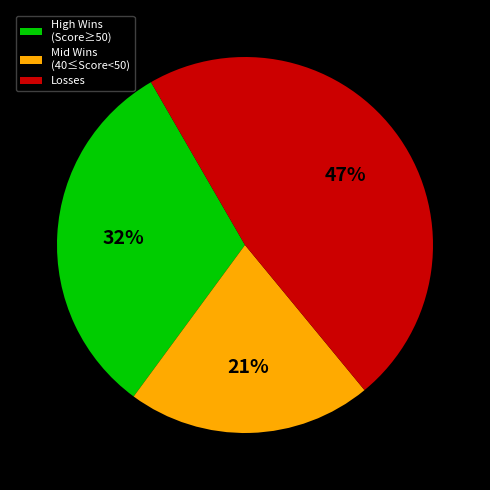

True or false: Mid Wins (40≤Score<50) accounts for 21% of the total.

True